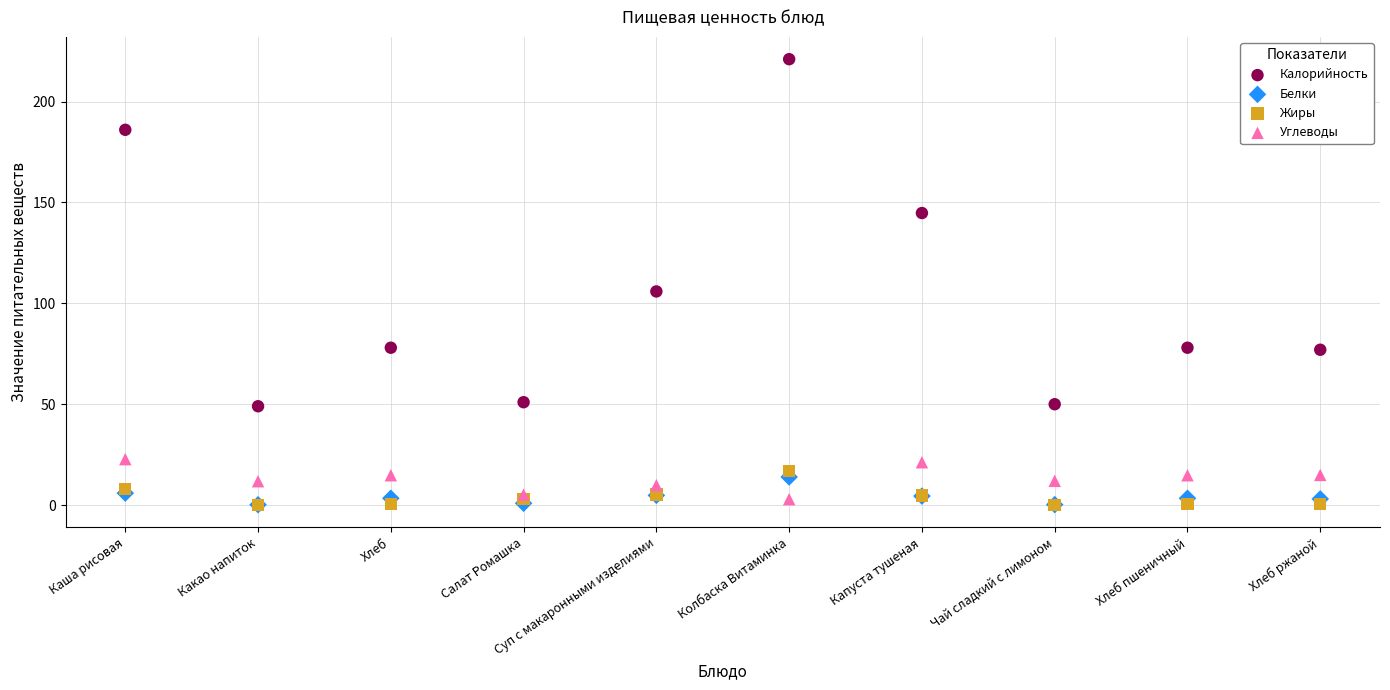

Across all series, what Y value is closest to 110?

105.9